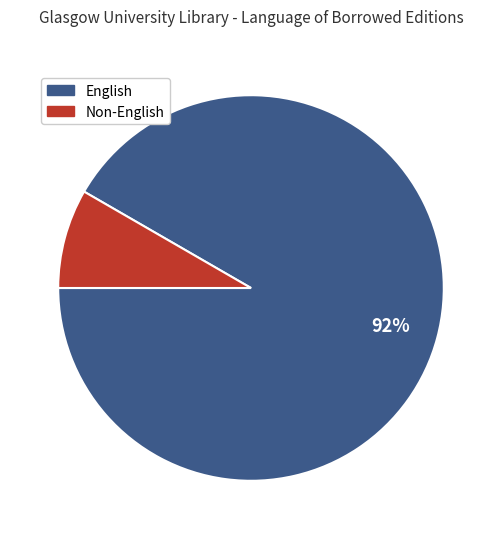

Does any single category account for the majority?

Yes